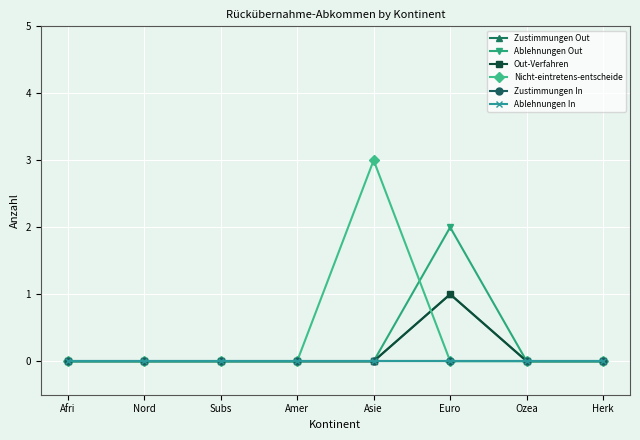

Does the chart display data point markers on the line(s)?

Yes